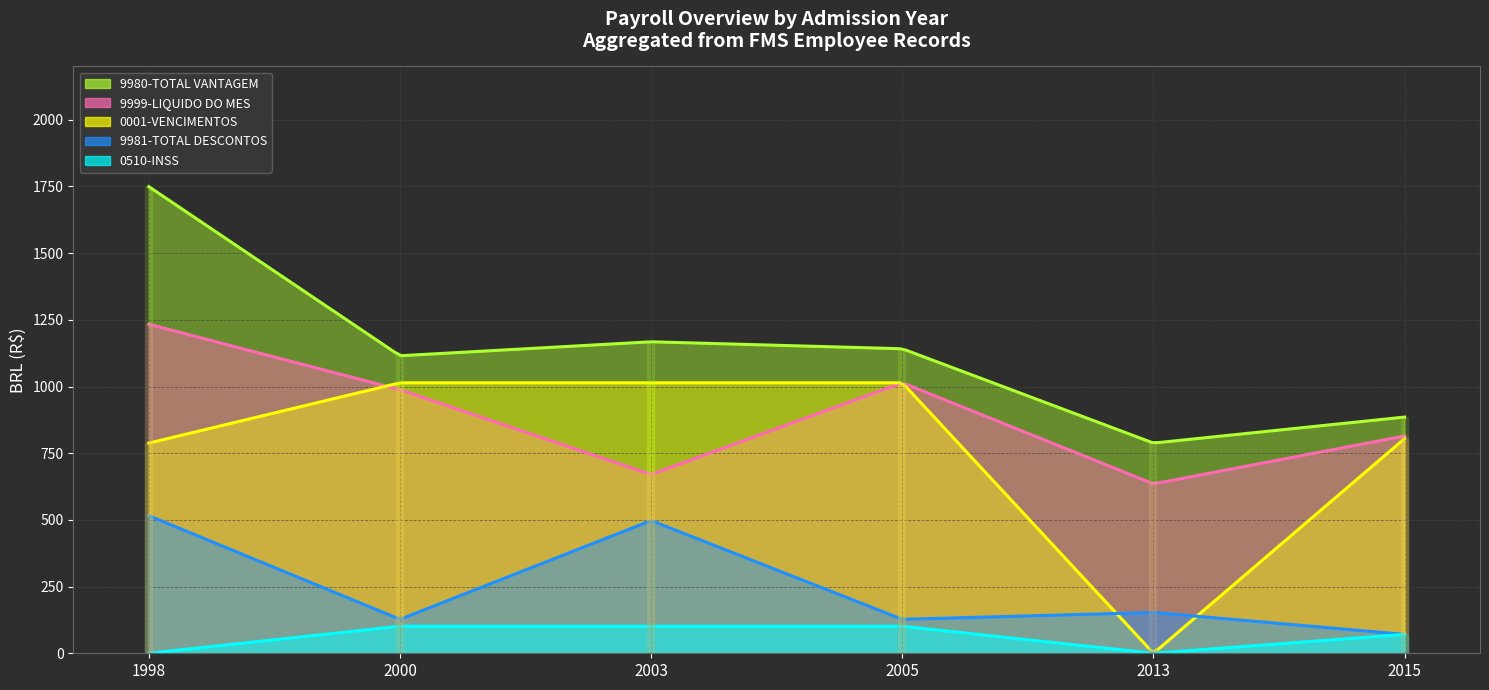

Reading left to right, what are all the values shown in this chart?

9999-LIQUIDO DO MES: 1998=1233.5	2000=988.1	2003=670.2	2005=1014.3	2013=635.0	2015=814.7
9980-TOTAL VANTAGEM: 1998=1749.5	2000=1115.4	2003=1167.8	2005=1141.6	2013=788.0	2015=885.5
9981-TOTAL DESCONTOS: 1998=515.9	2000=127.3	2003=497.6	2005=127.3	2013=153.0	2015=70.8
0001-VENCIMENTOS: 1998=788.0	2000=1014.0	2003=1014.0	2005=1014.0	2013=0.0	2015=805.0
0510-INSS: 1998=0.0	2000=101.4	2003=101.4	2005=101.4	2013=0.0	2015=70.8